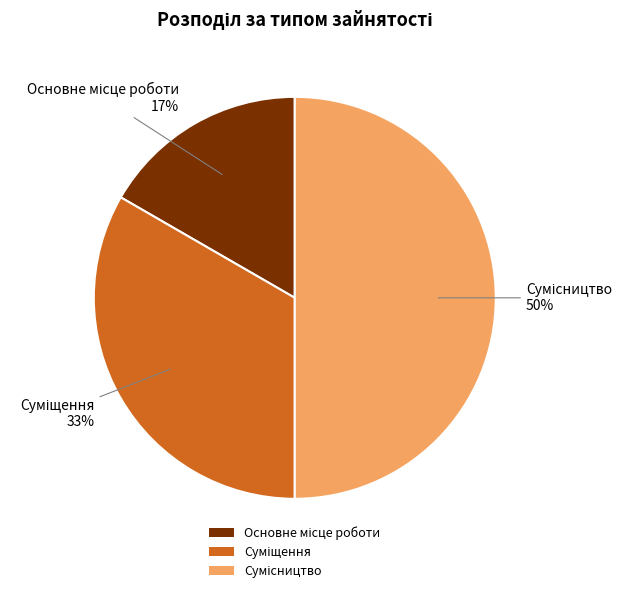

To the nearest percent, what is the difference between the largest and smallest slice percentages?

33%